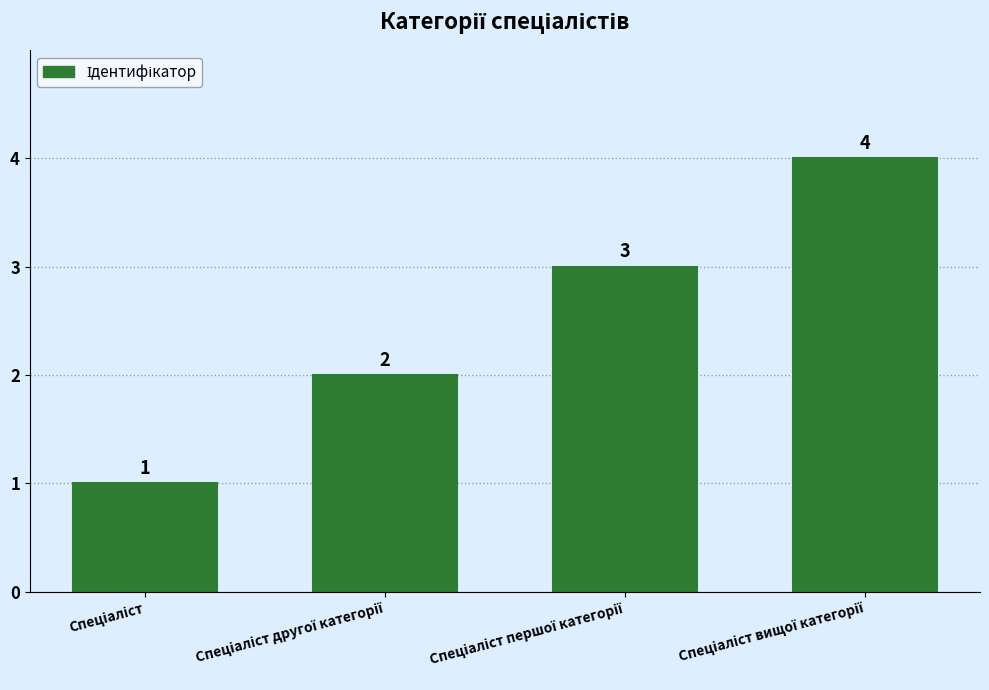

Count the number of data series in this chart.

1